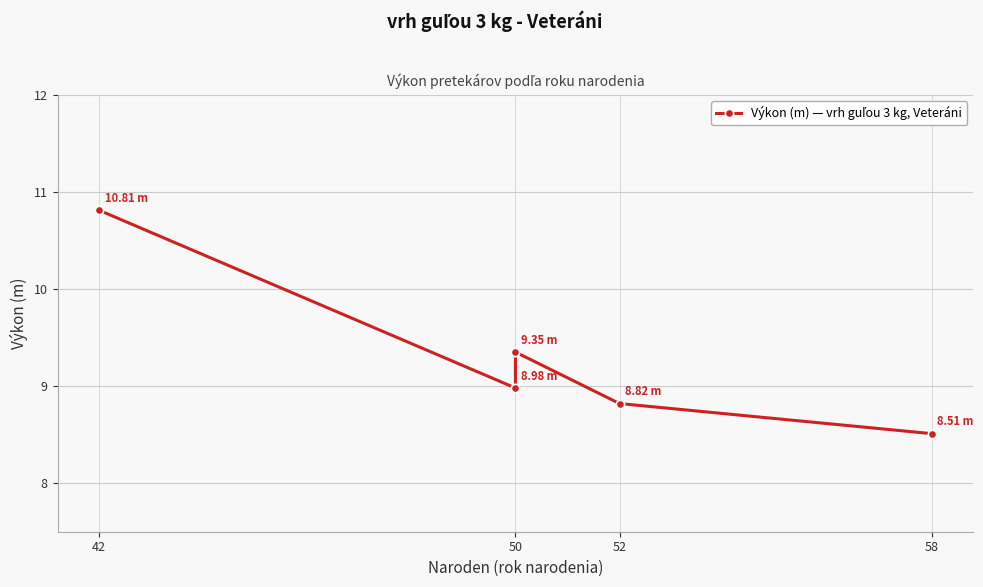

What is the average value?

9.3